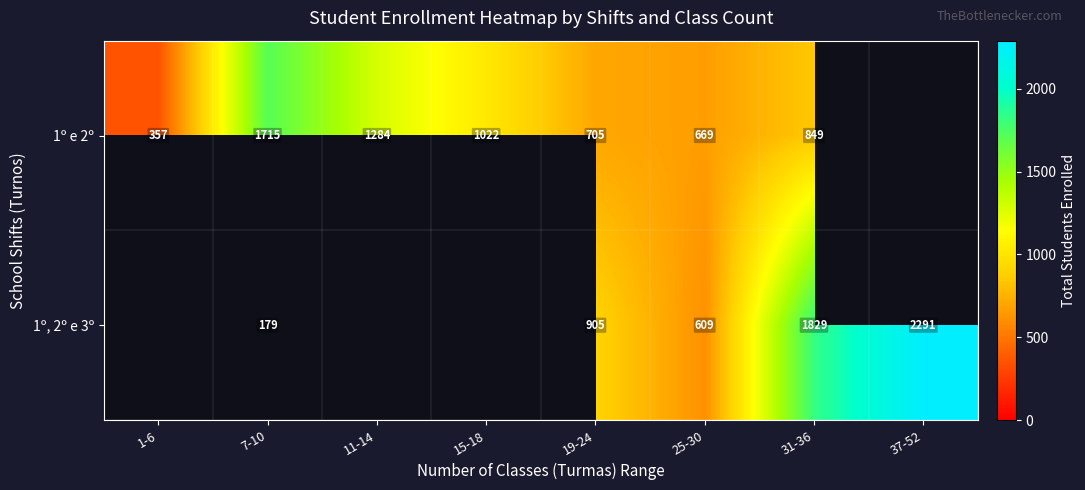

What is the sum of the 1º e 2º values at 11-14 and 19-24?

1989